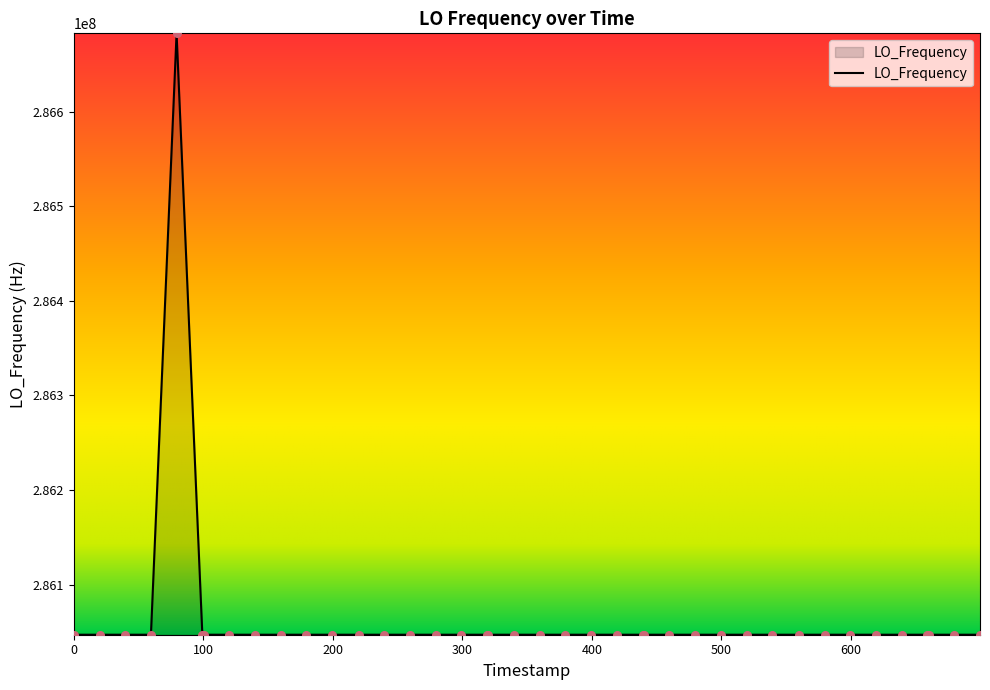

What is the difference between the maximum and minimum values?

635712.5